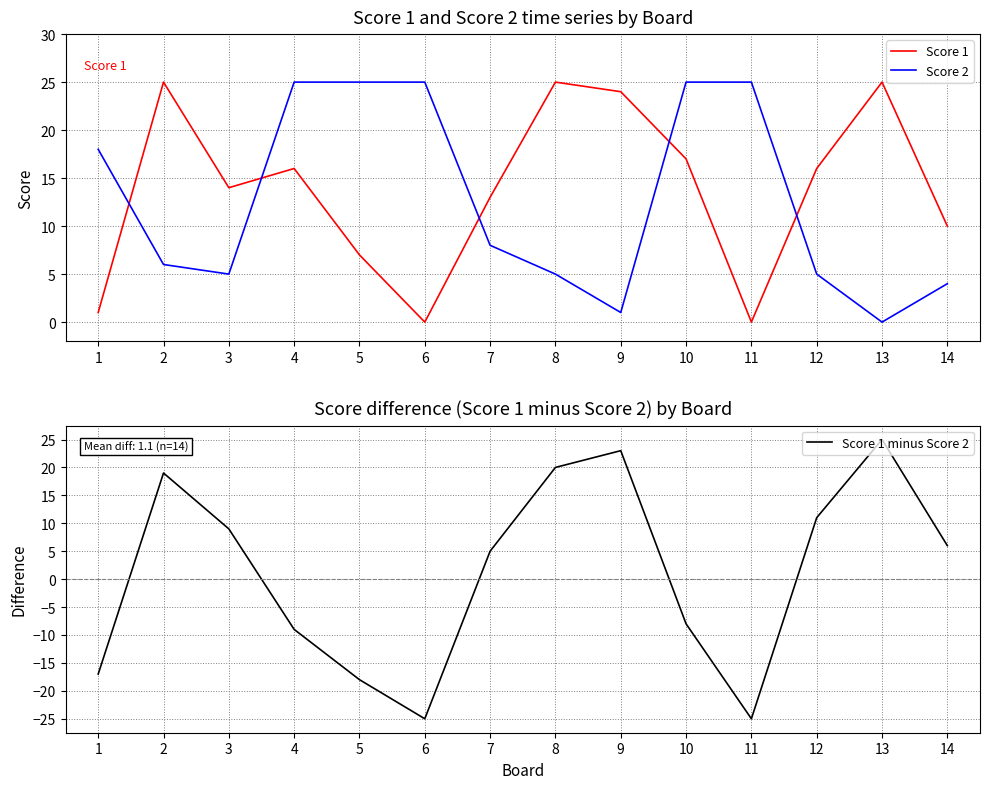

The Score 2 series shows 0 at 13. True or false?

True